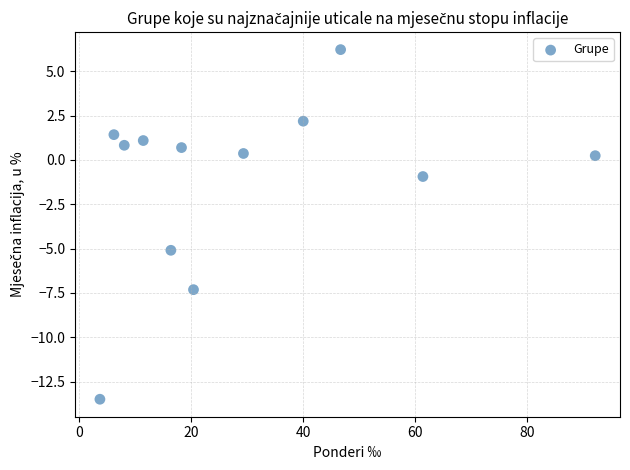

What is the average X value?

29.5